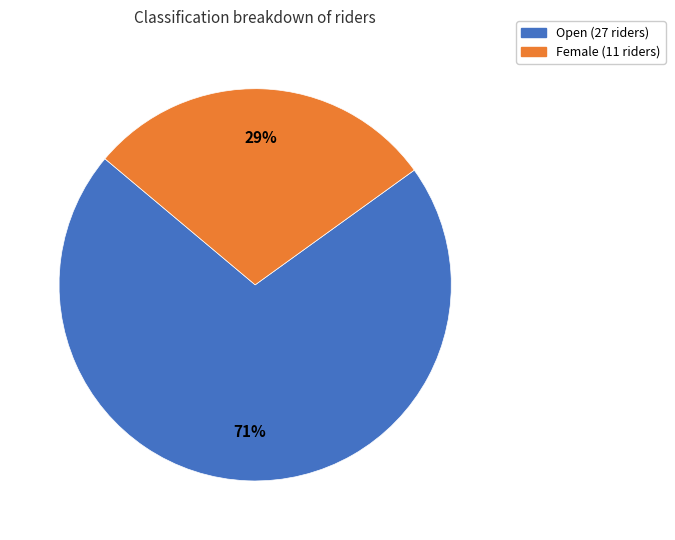

Rank the categories by value from lowest to highest.

Female, Open